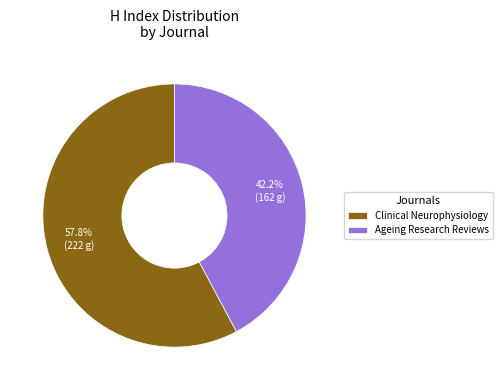

Approximately how many times larger is the value at Clinical Neurophysiology compared to Ageing Research Reviews?

1.4